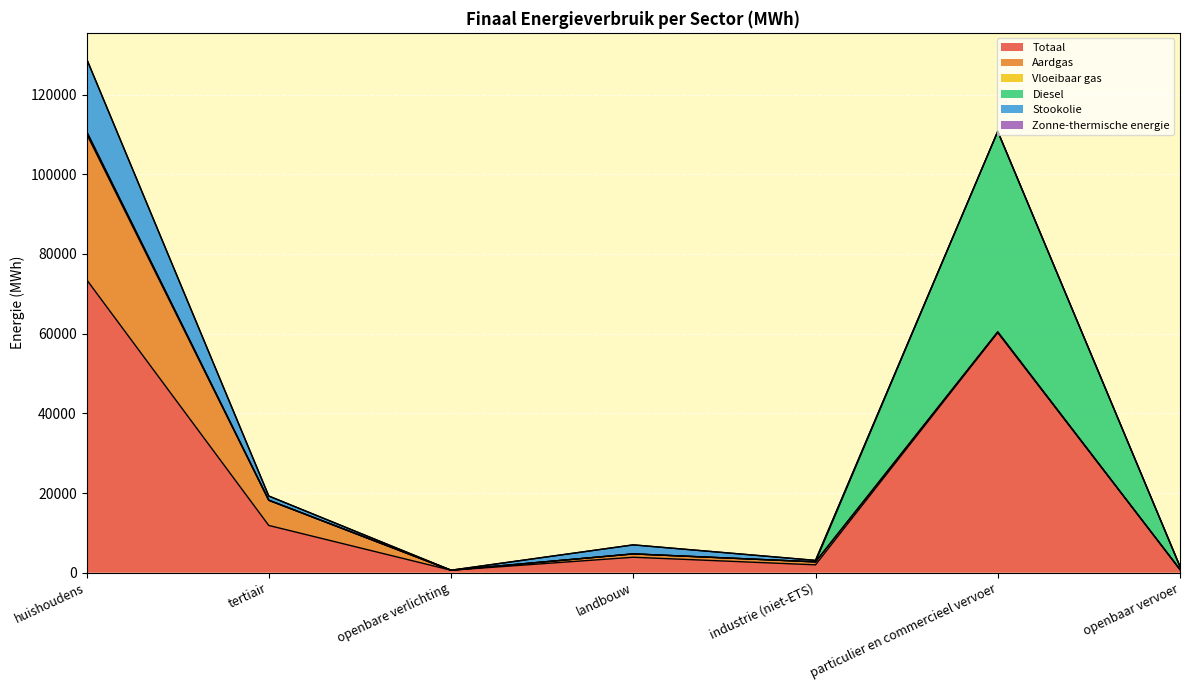

How many values in the Totaal series are below 3882?

3